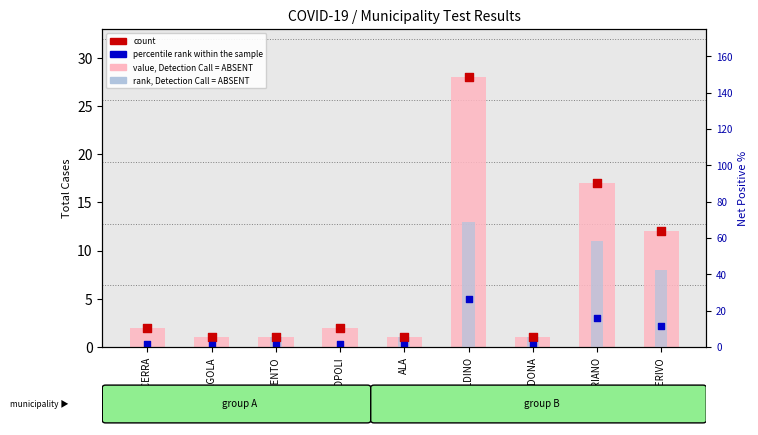

What is the total value across all series at AGRIGENTO?

3.2